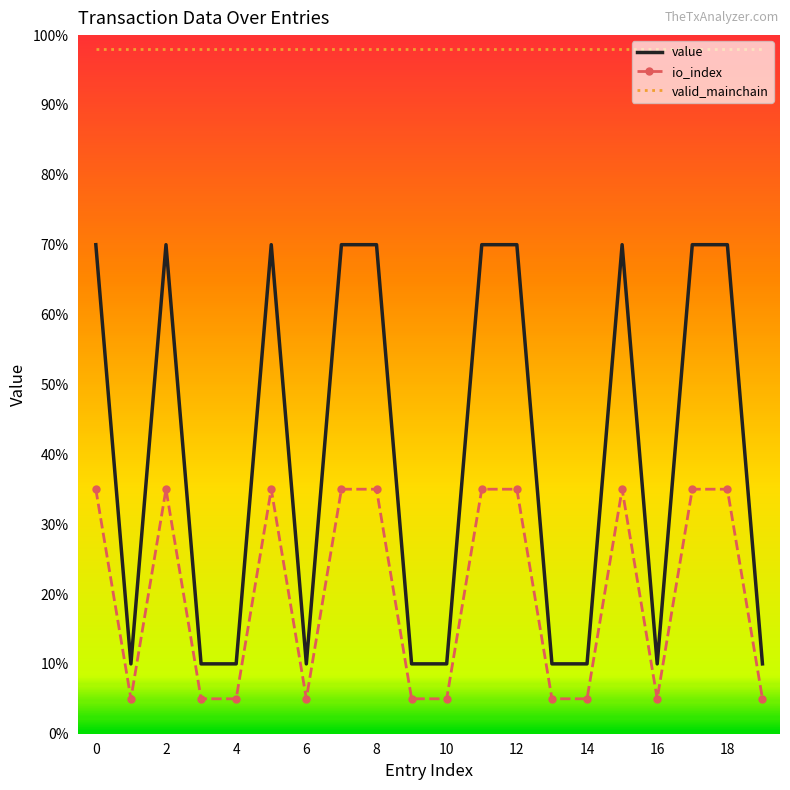

What is the difference between the maximum and minimum values in the value series?

60